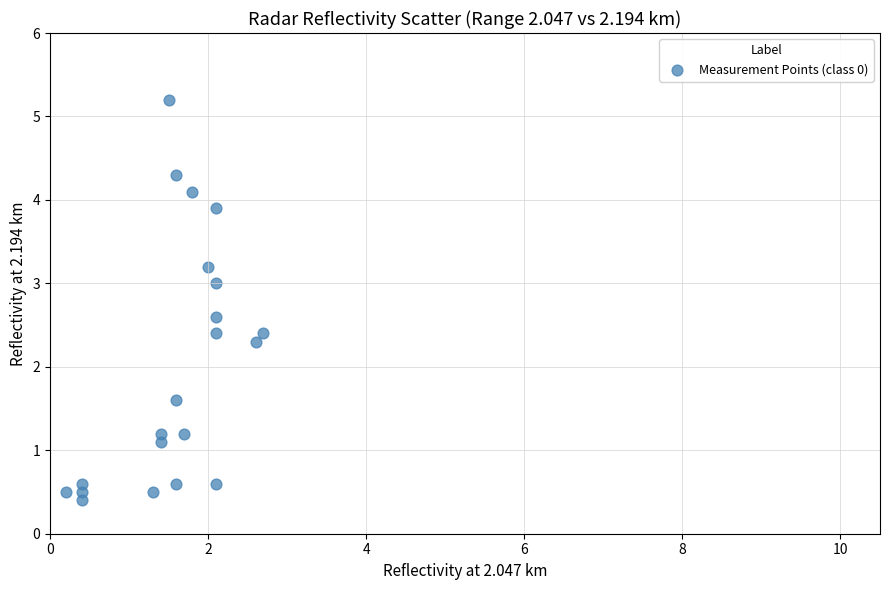

What Y value in the scatter plot is closest to 2?

2.3